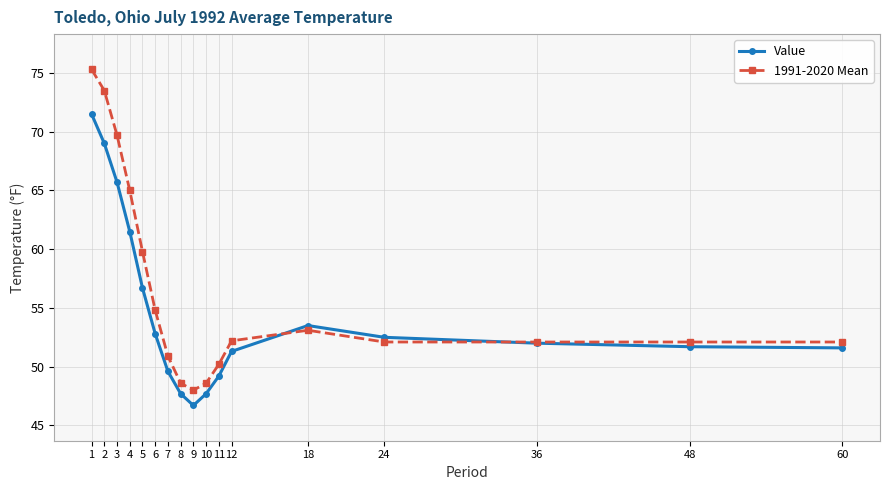

At which category does Value reach its first local valley?

9